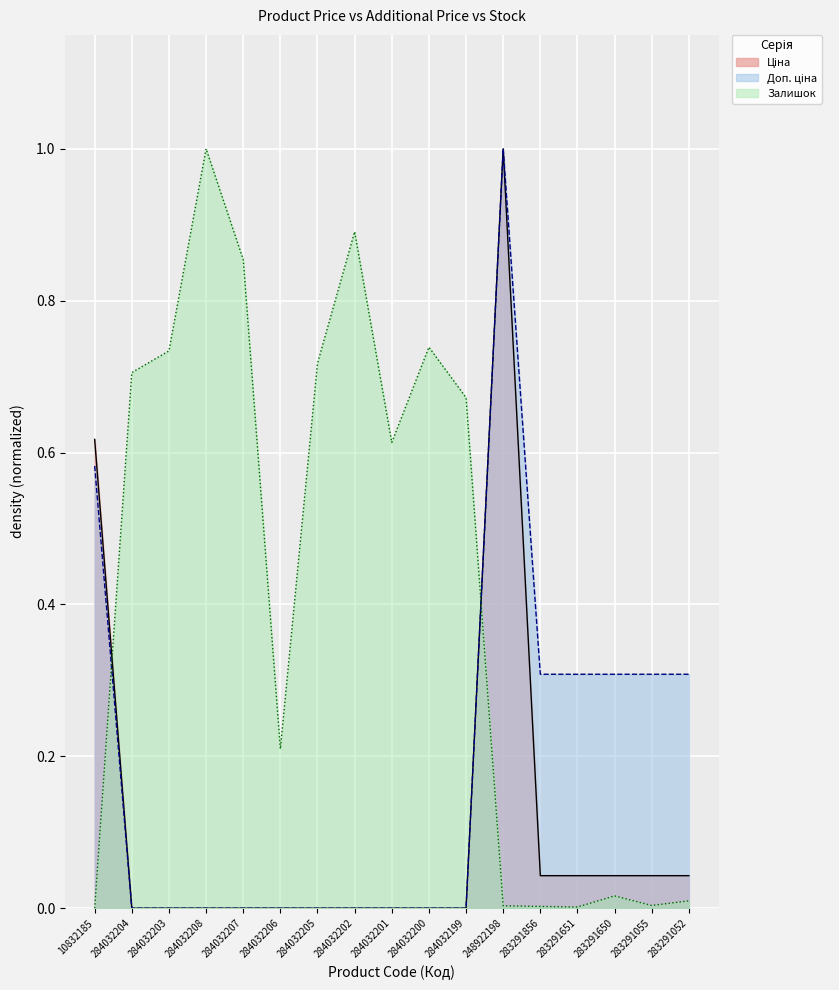

At which category is the sum across all series the highest?

248922198